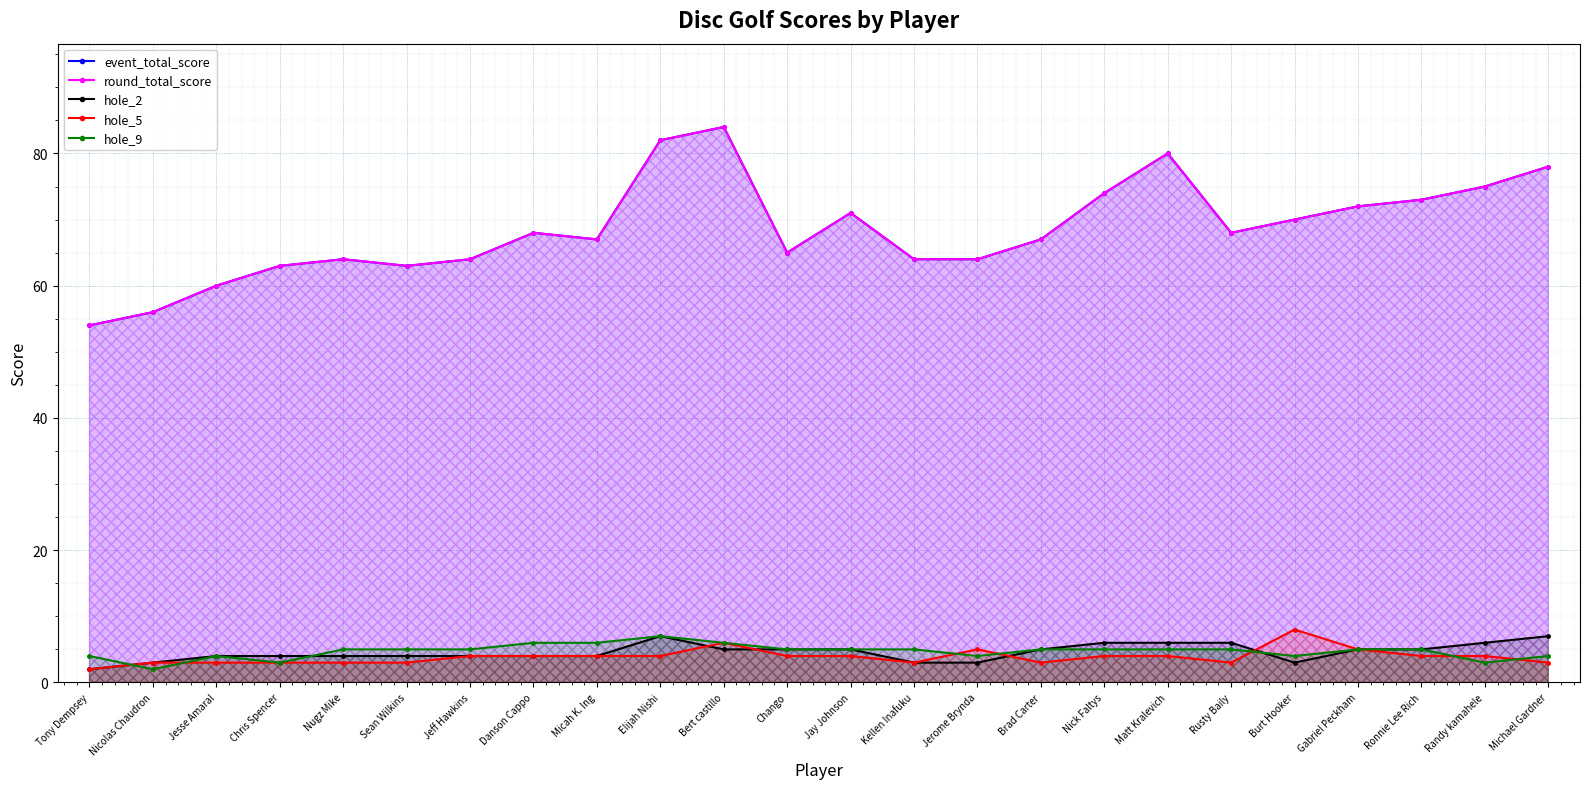

At which category does round_total_score reach its first local peak?

Nugz Mike